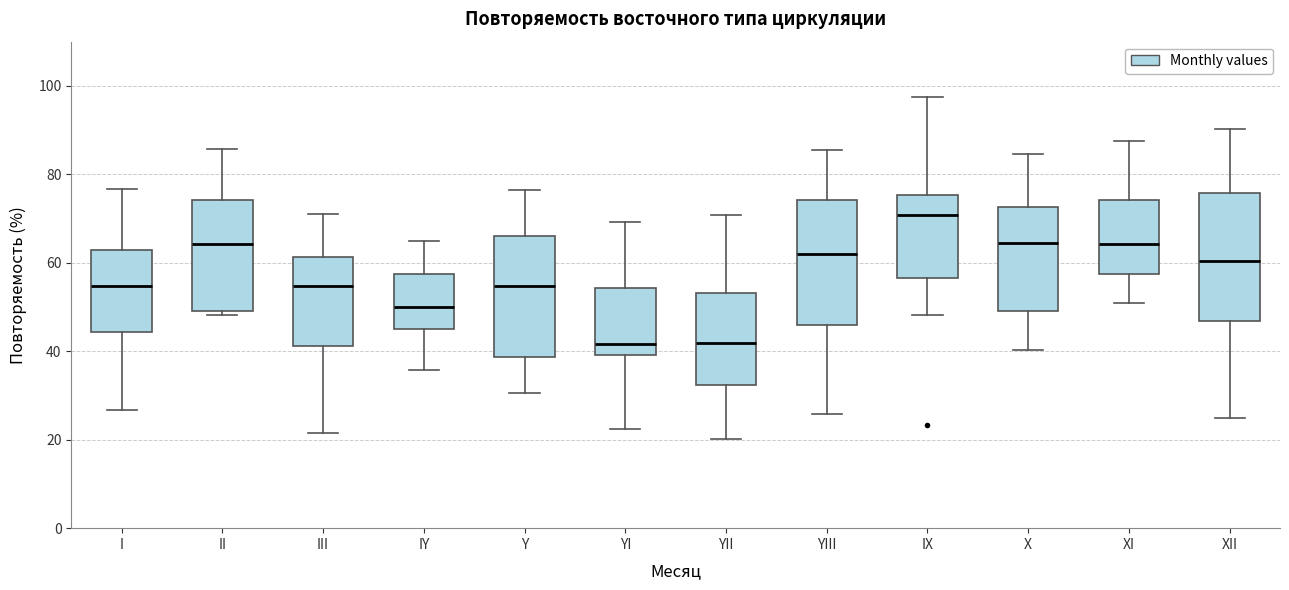

Reading left to right, transcribe this box plot: for each box, give where its median line is, the range the box spans, and where its two whiskers end, as read against the y-axis. The values are not printed on the chart, so give them approximately, as read against the axis.

I: median 54, box 44 to 62, whiskers 26 to 76
II: median 64, box 50 to 74, whiskers 48 to 86
III: median 54, box 42 to 62, whiskers 22 to 70
IY: median 50, box 46 to 58, whiskers 36 to 66
Y: median 54, box 38 to 66, whiskers 30 to 76
YI: median 42, box 40 to 54, whiskers 22 to 70
YII: median 42, box 32 to 54, whiskers 20 to 70
YIII: median 62, box 46 to 74, whiskers 26 to 86
IX: median 70, box 56 to 76, whiskers 48 to 98
X: median 64, box 50 to 72, whiskers 40 to 84
XI: median 64, box 58 to 74, whiskers 50 to 88
XII: median 60, box 46 to 76, whiskers 26 to 90